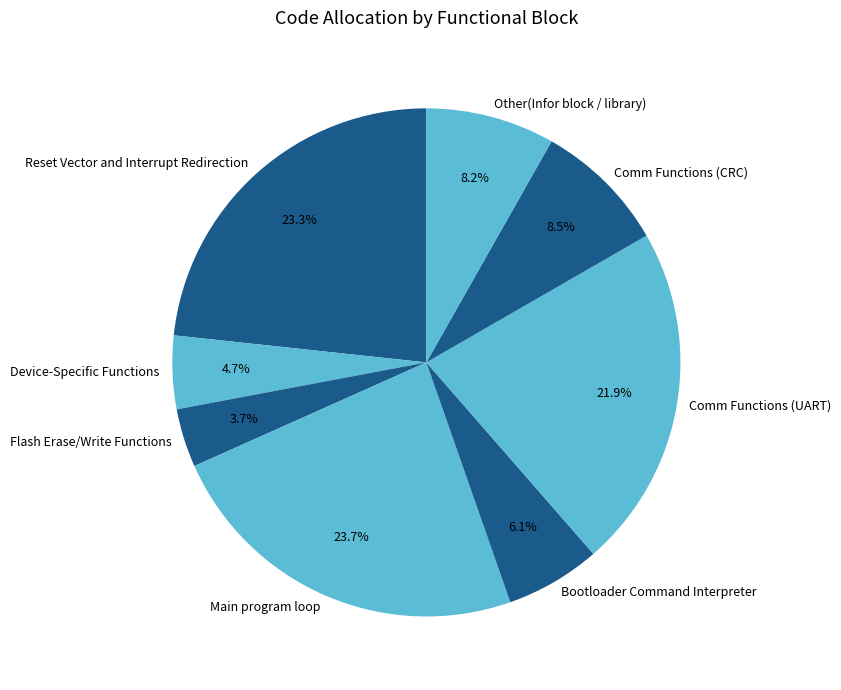

How many segments does this pie chart have?

8